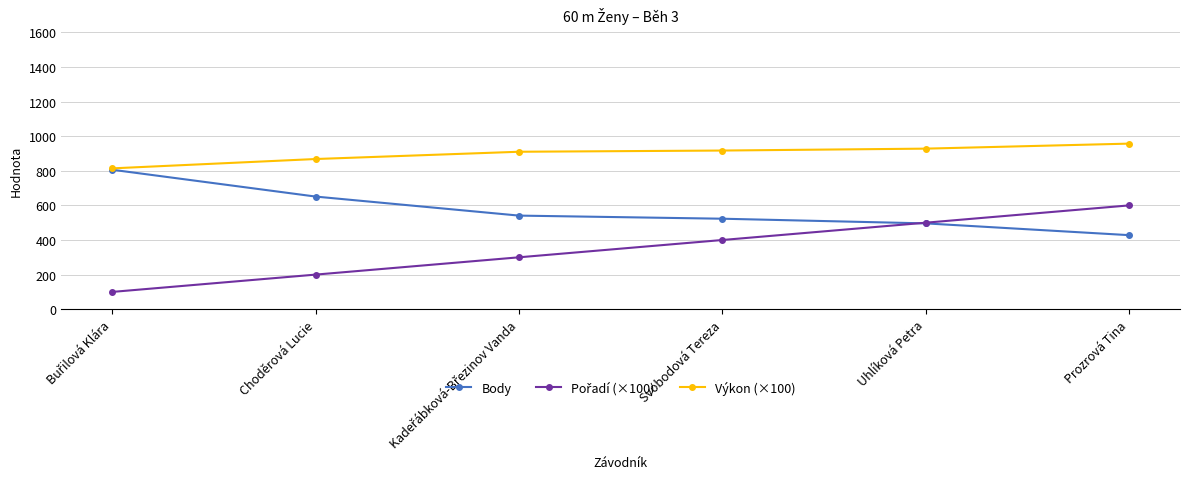

At which category does the chart reach its peak across all series?

Prozrová Tina